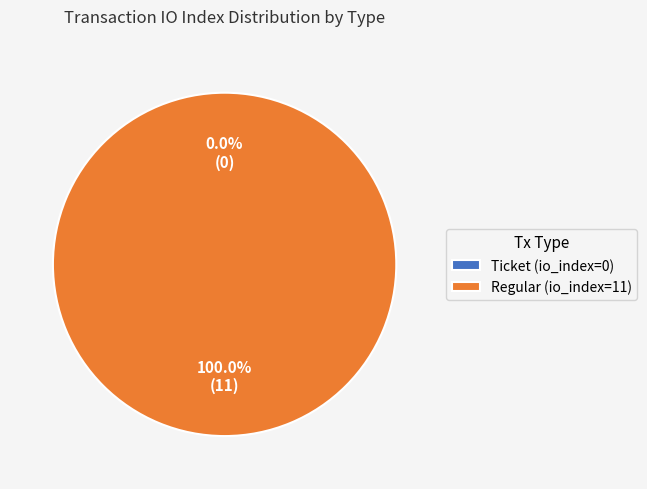

What is the majority slice?

Regular (io_index=11)